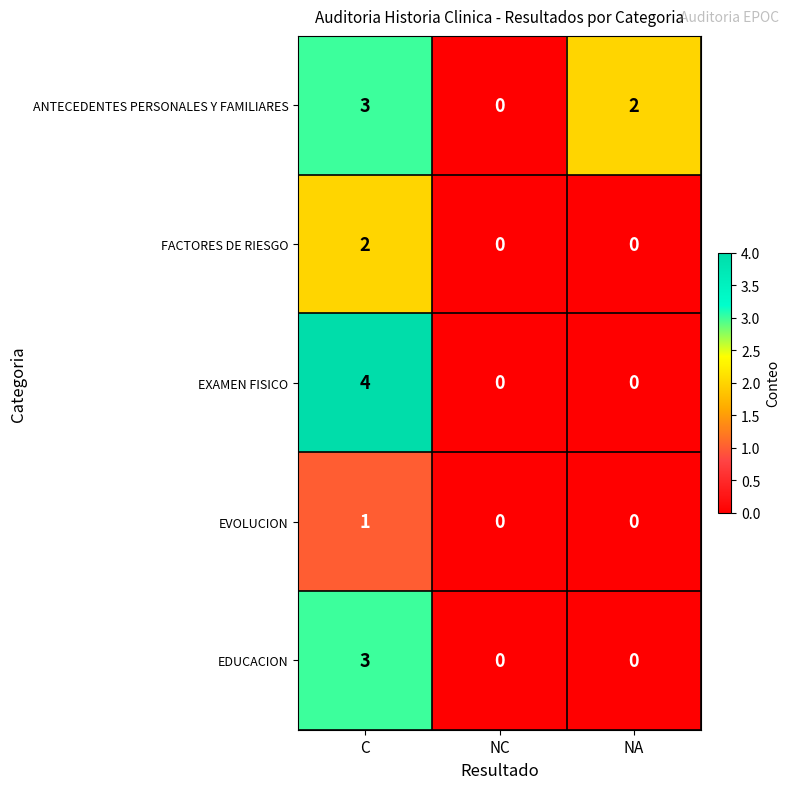

How many categories are shown in the chart?

3